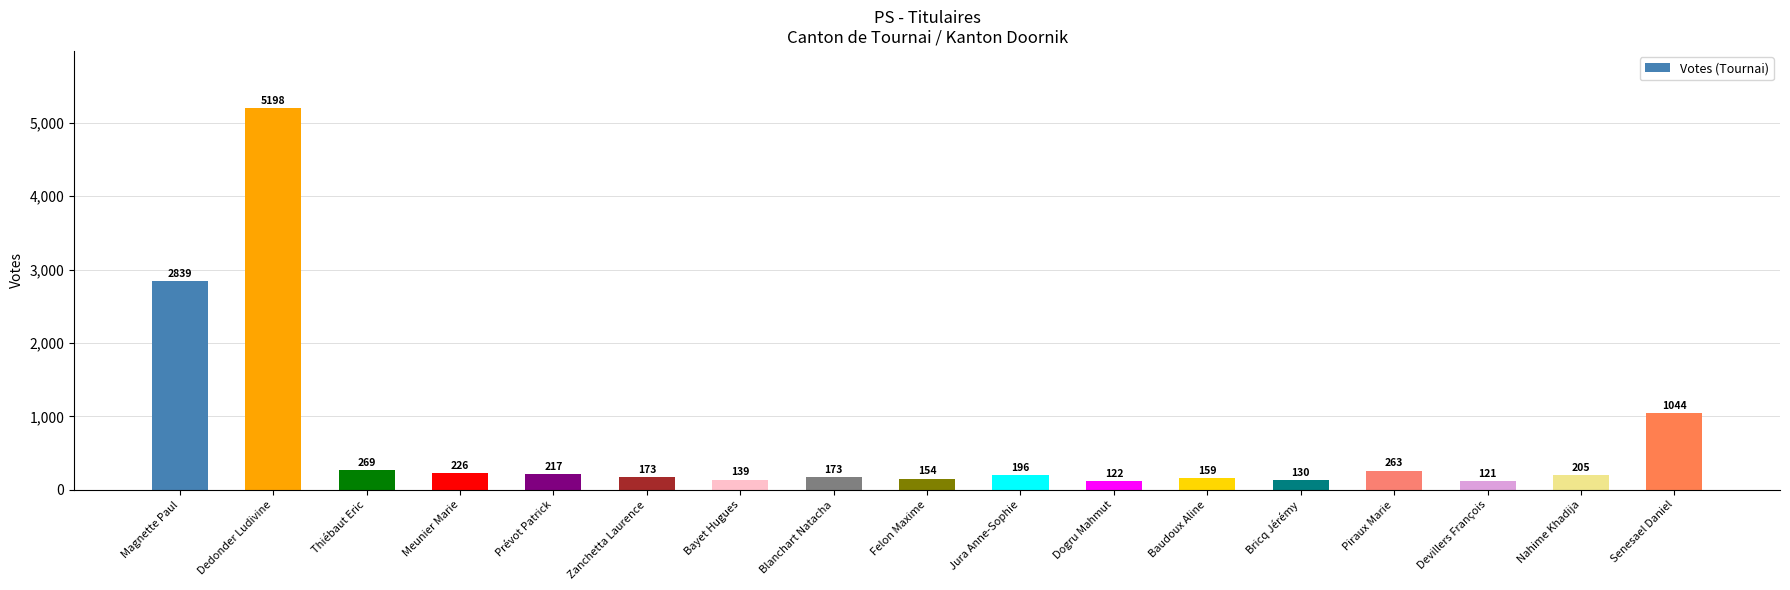

Are the bars grouped side by side (vs. stacked)?

No